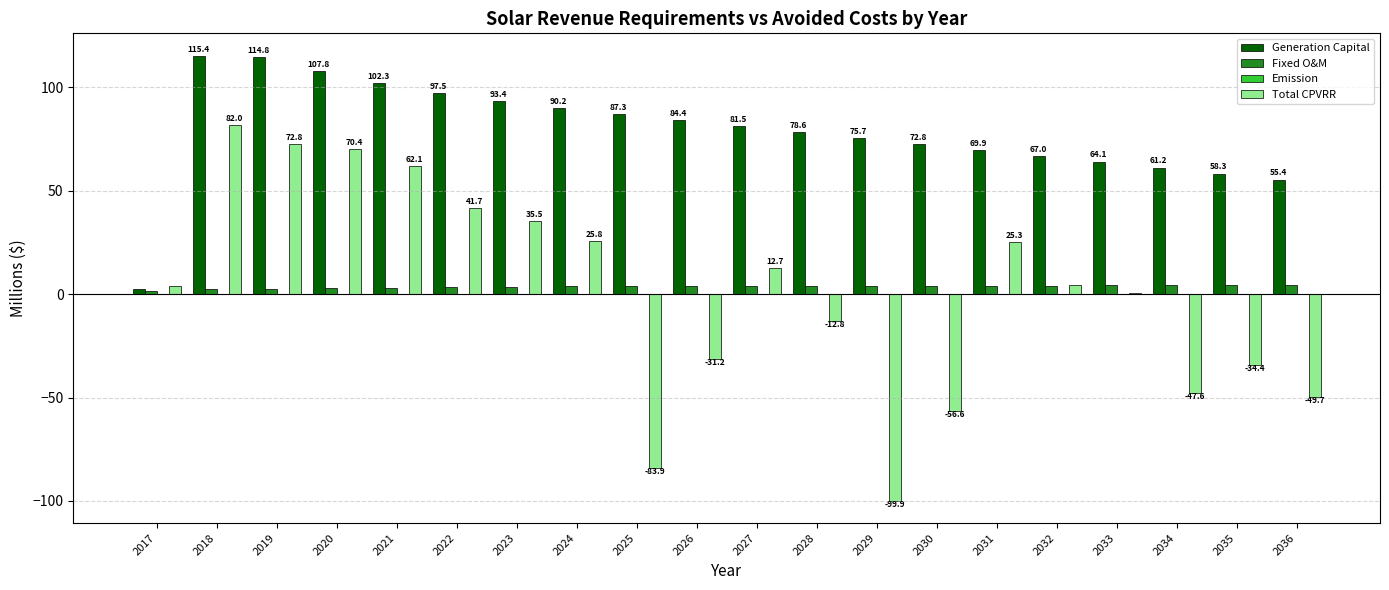

What is the sum of the Generation Capital values at 2019 and 2028?

193.4